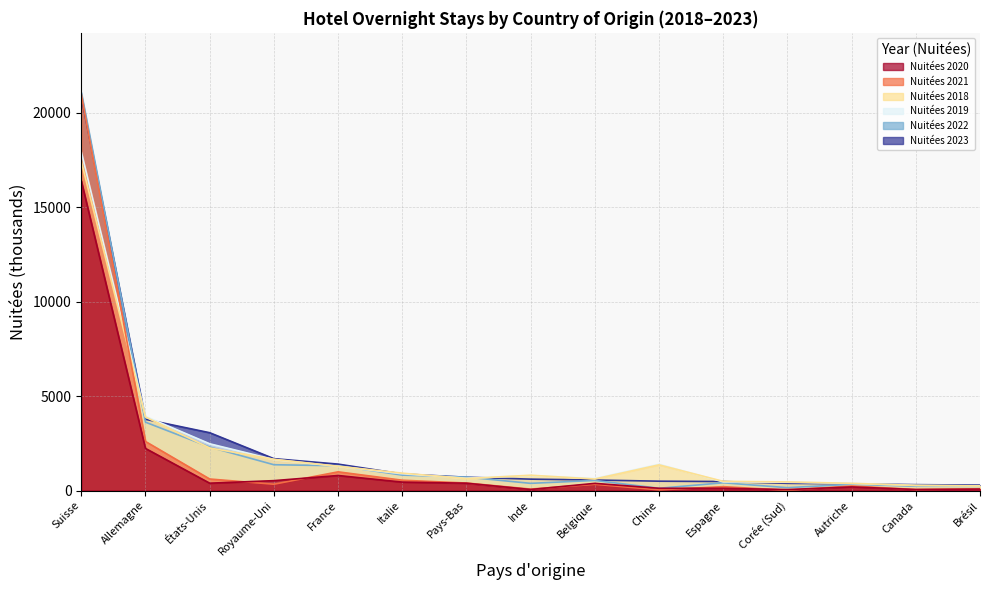

Rank the series at Inde from lowest to highest value.

Nuitées 2020, Nuitées 2021, Nuitées 2022, Nuitées 2023, Nuitées 2019, Nuitées 2018